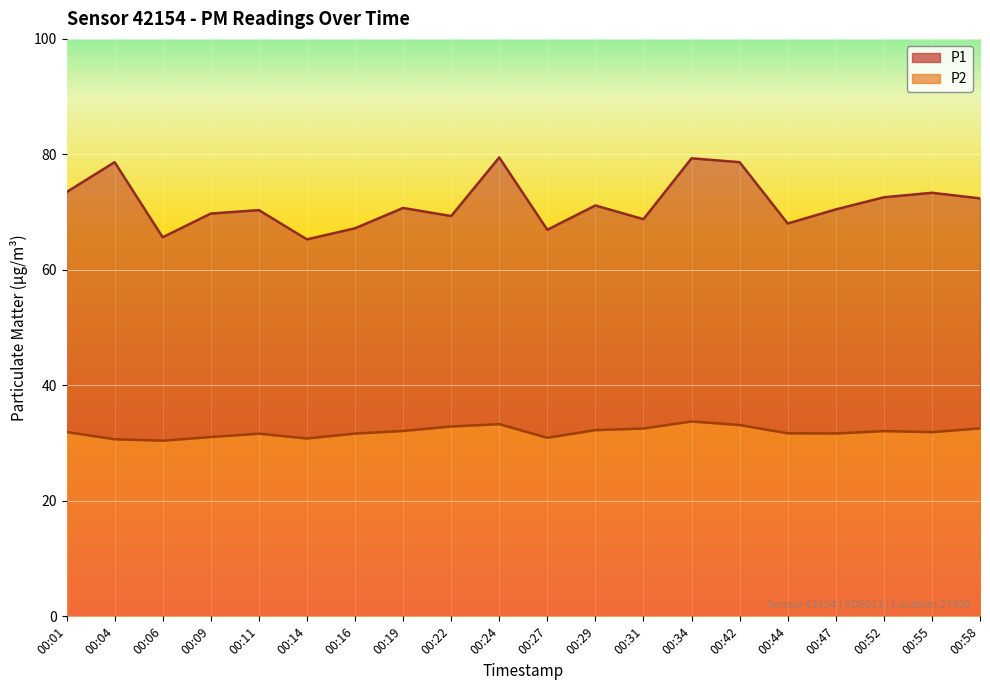

What is the total value across all series at 00:44?

68.0